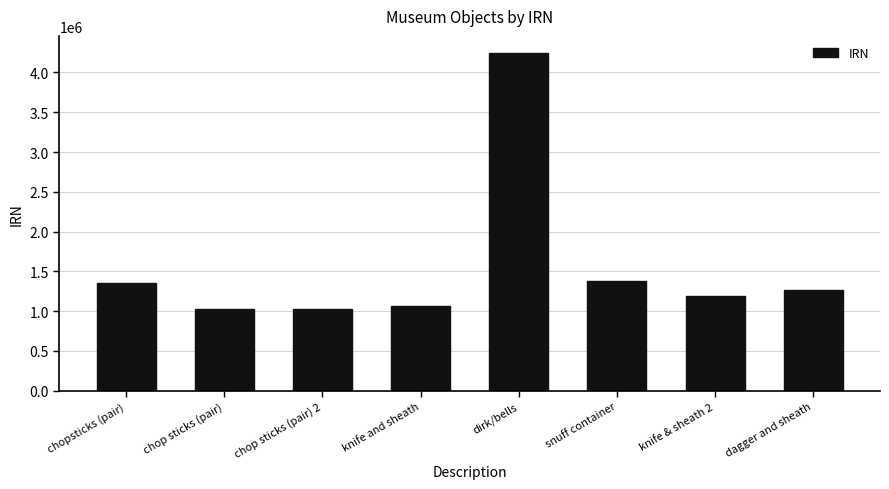

Approximately how many times larger is the value at knife & sheath 2 compared to knife and sheath?

1.1